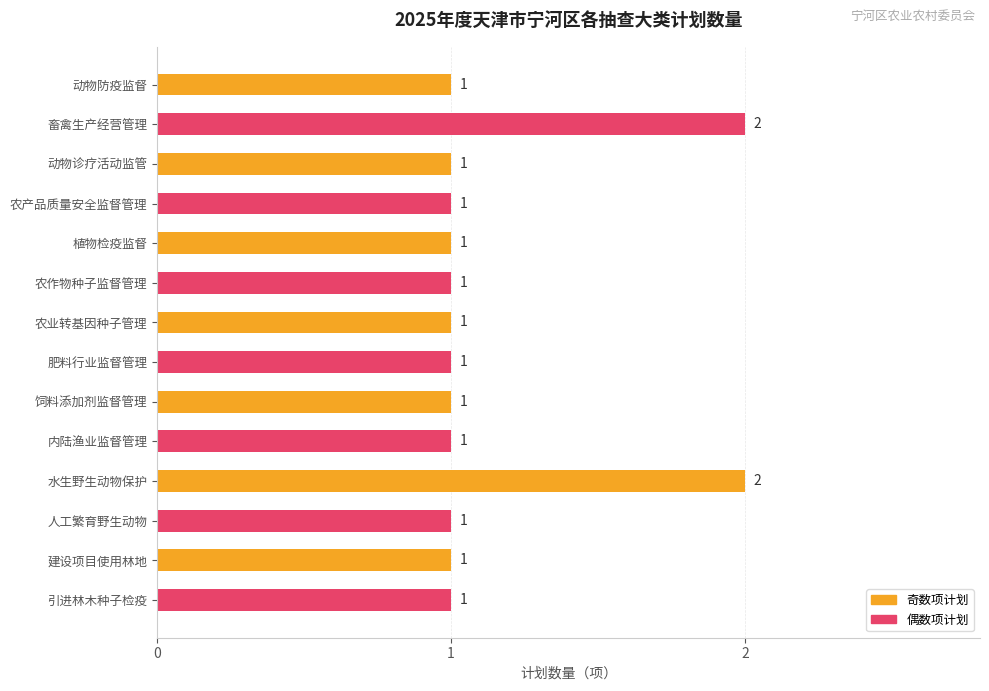

What is the label of the 12th bar from the bottom?

动物诊疗活动监管